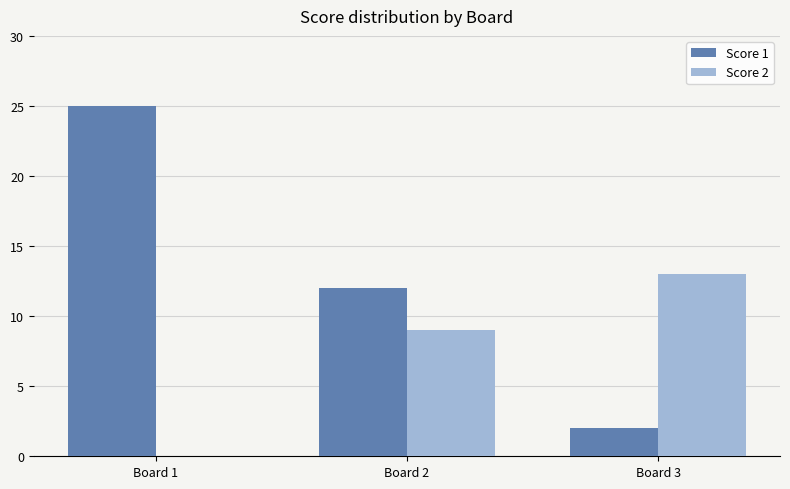

What are all the series names shown in the legend?

Score 1, Score 2